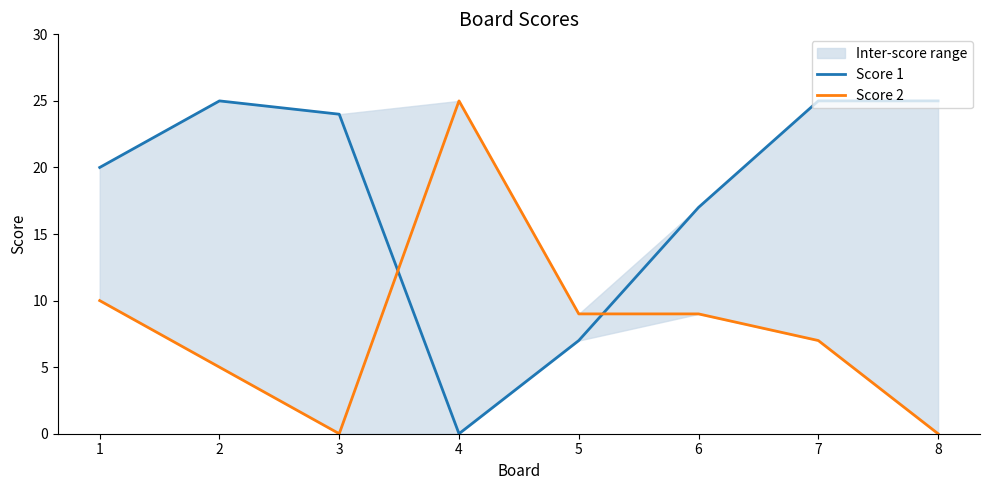

Reading left to right, extract all data points from this chart.

Score 1: 20	25	24	0	7	17	25	25
Score 2: 10	5	0	25	9	9	7	0